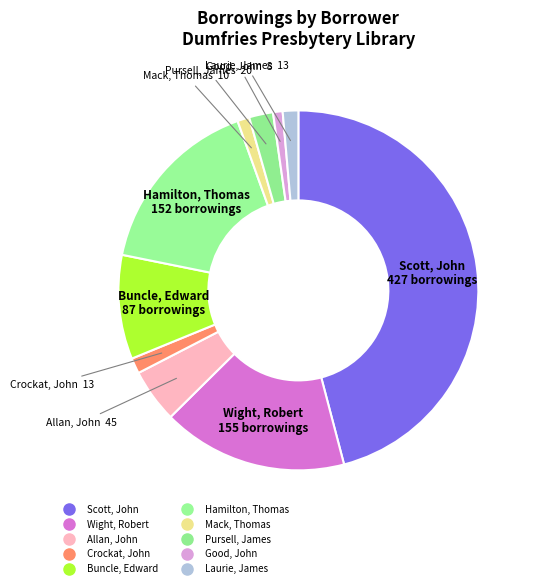

Is Scott, John the majority of the pie?

No